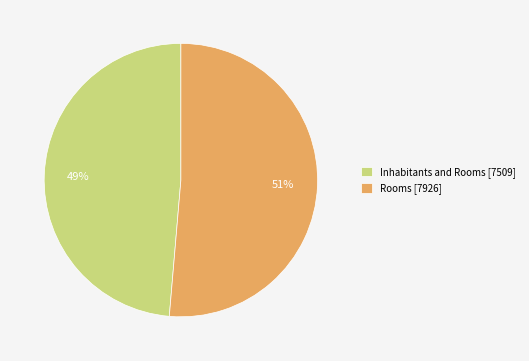

Which has a higher value, Rooms [7926] or Inhabitants and Rooms [7509]?

Rooms [7926]